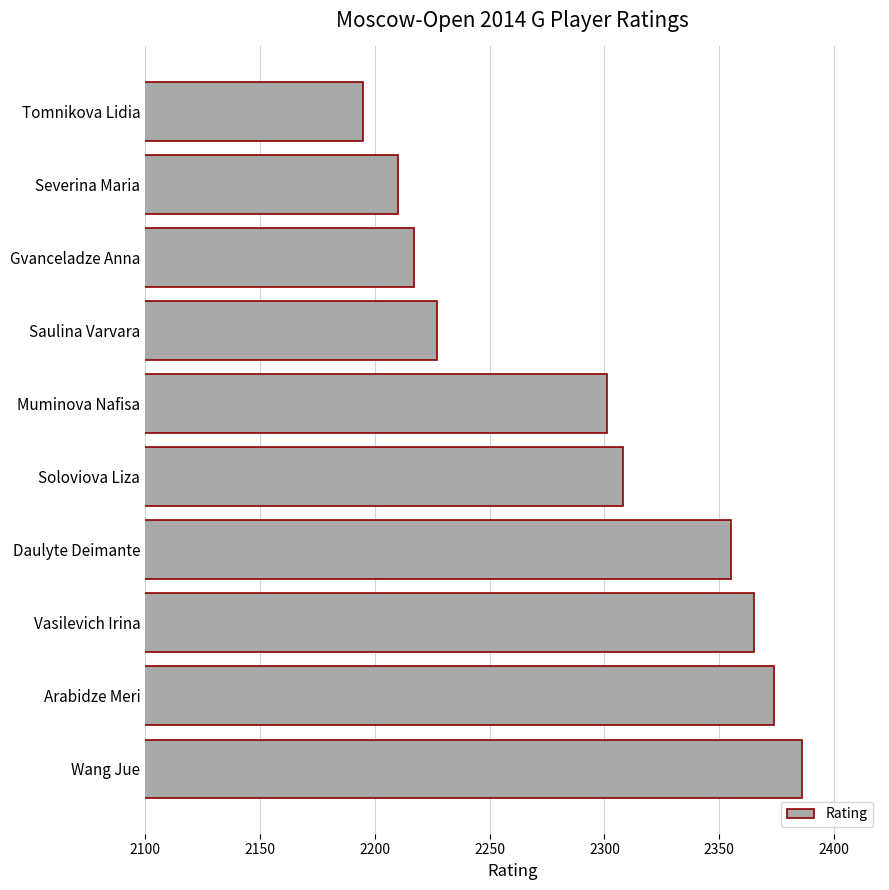

What is the difference between the maximum and second lowest values?

176